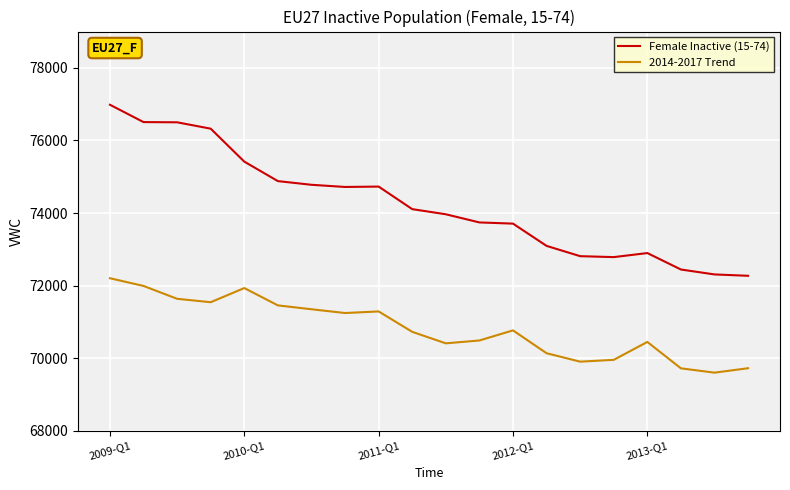

What is the minimum value shown in the chart?

69605.8